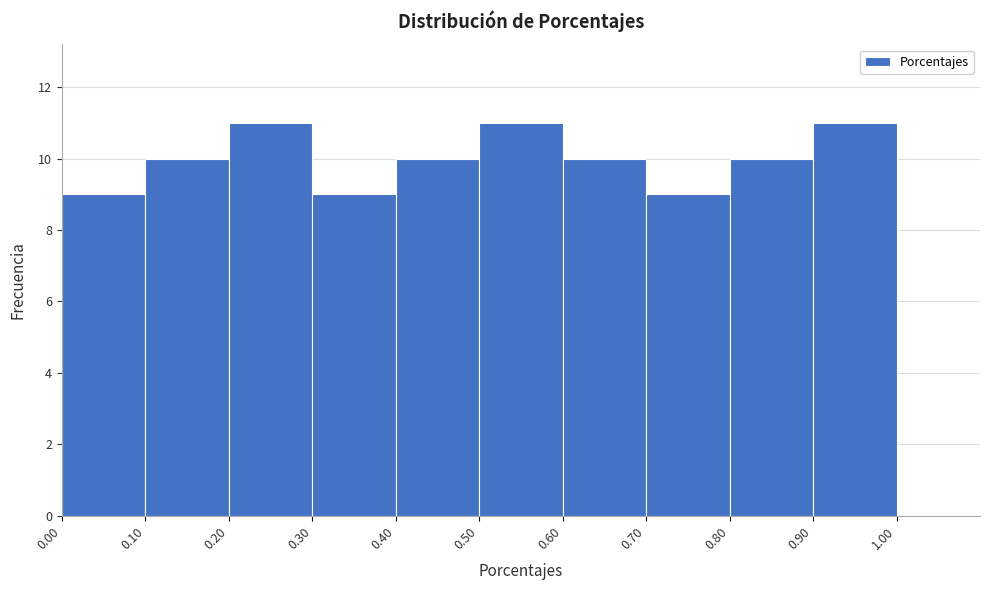

What is the height of the bar covering 0.00 to 0.10 on the x-axis? The values are not printed on the chart, so give them approximately, as read against the axis.

9